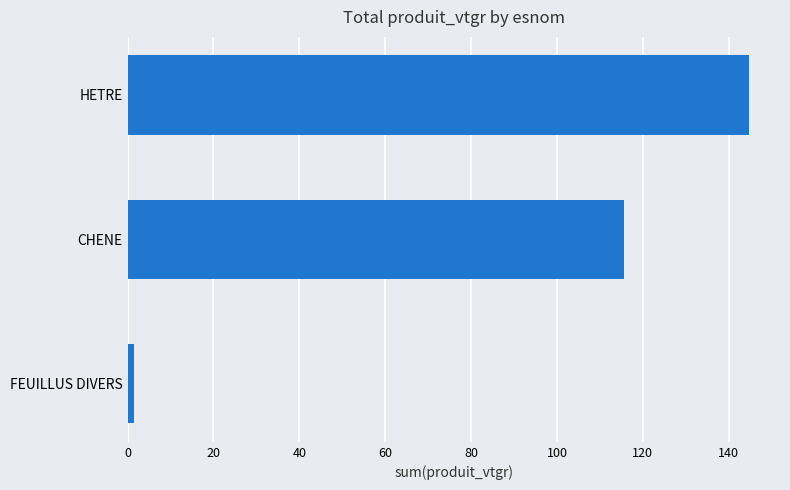

At which label is the value closest to 73?

CHENE